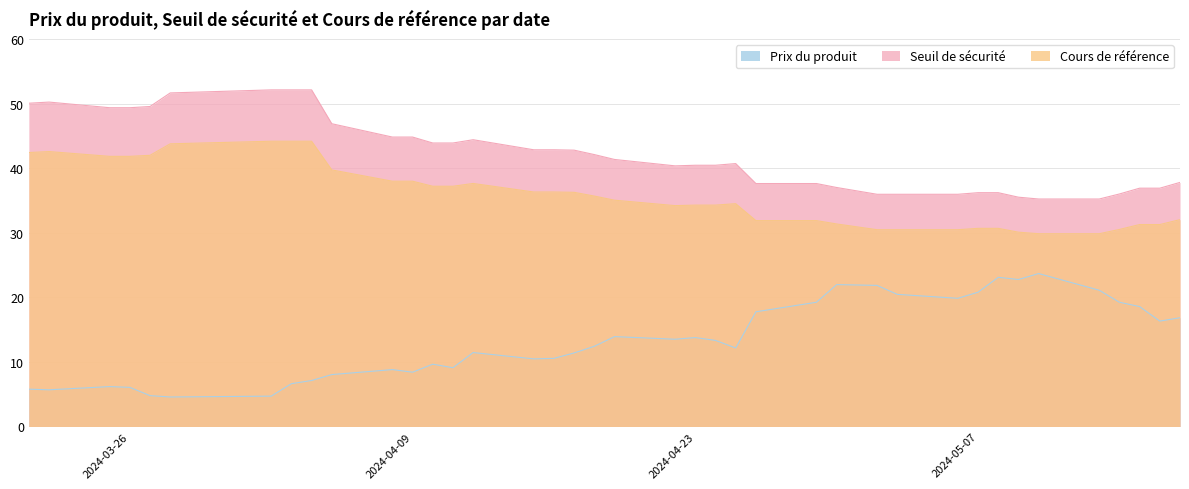

How many values in the Prix du produit series are below 12?

18